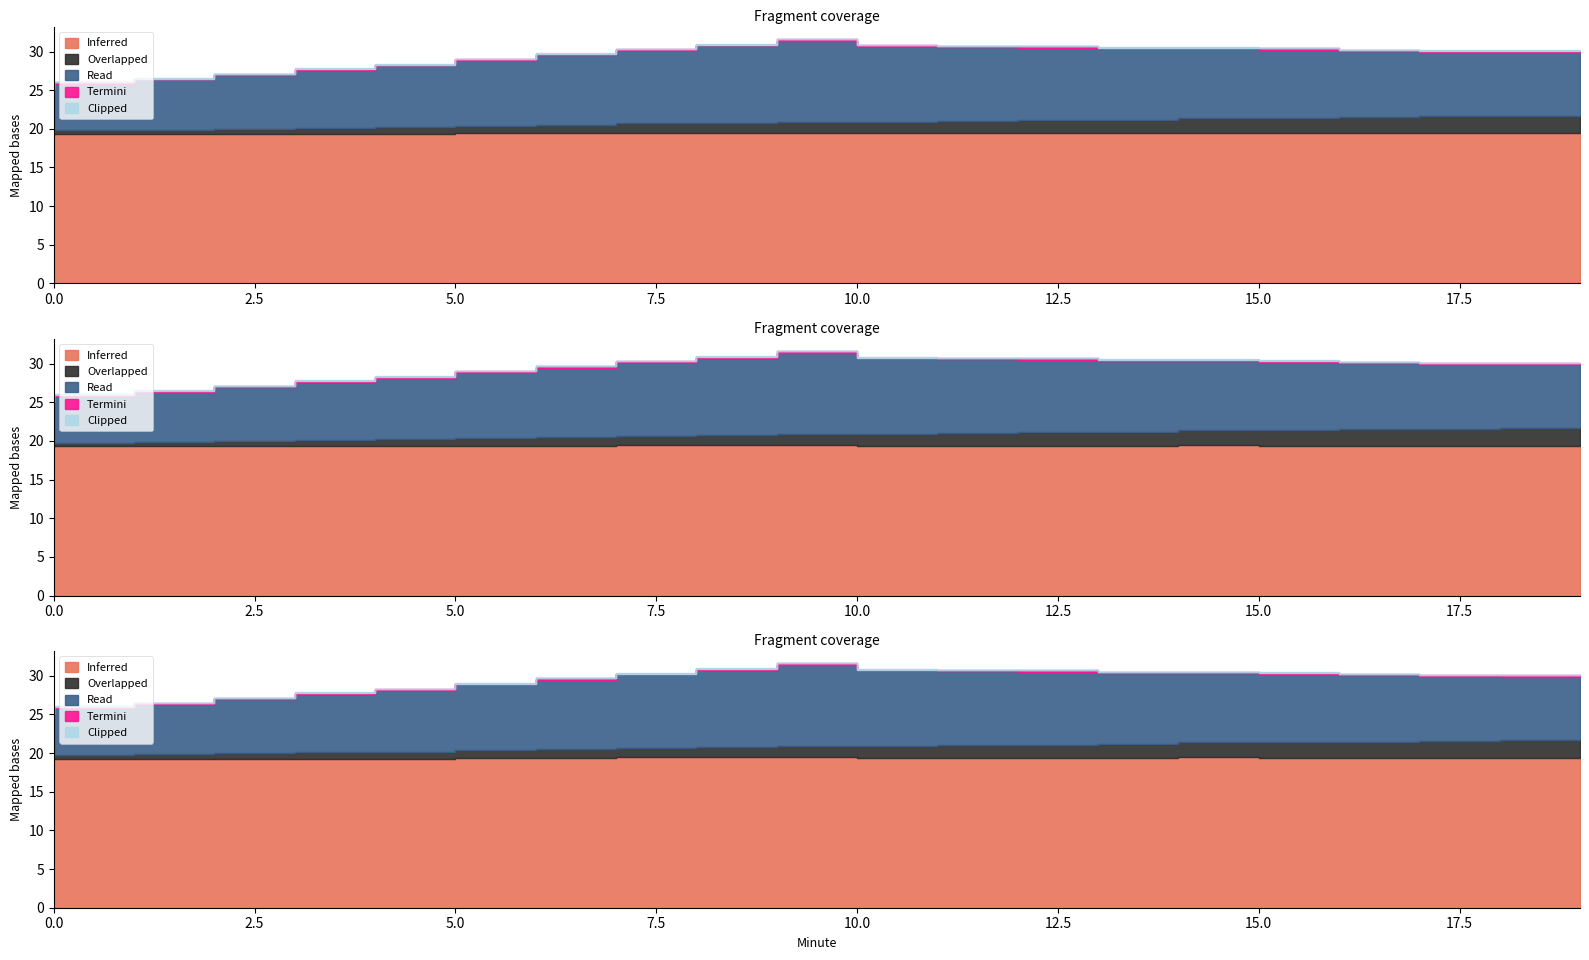

At which category is the sum across all series the highest?

10